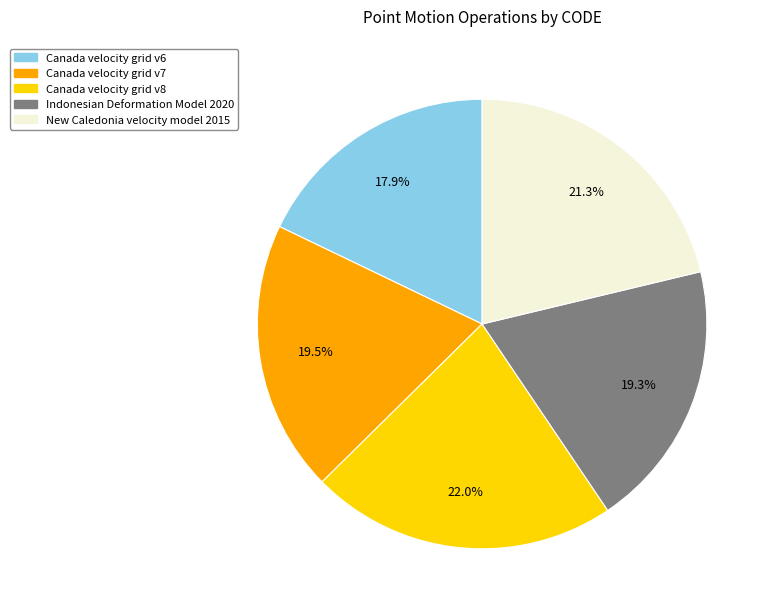

How many slices are in this pie chart?

5